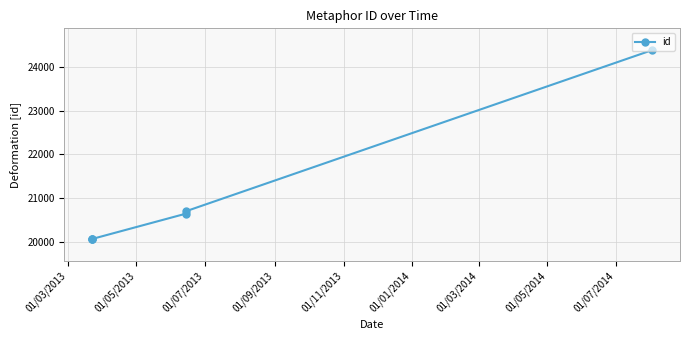

What is the difference between the values at 01/03/2013 and 01/09/2013?

584